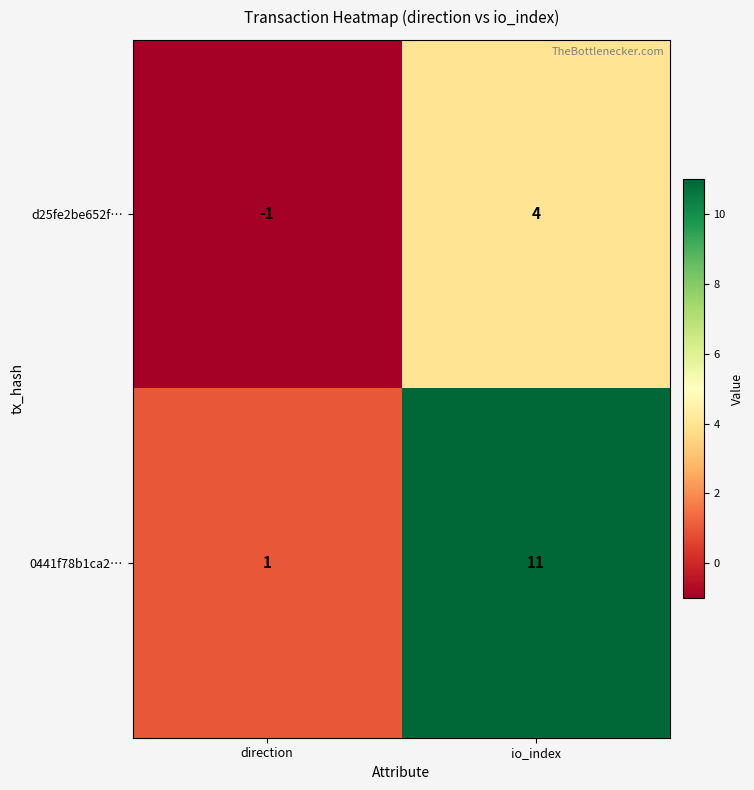

Which series has the largest range (max minus min)?

0441f78b1ca2…